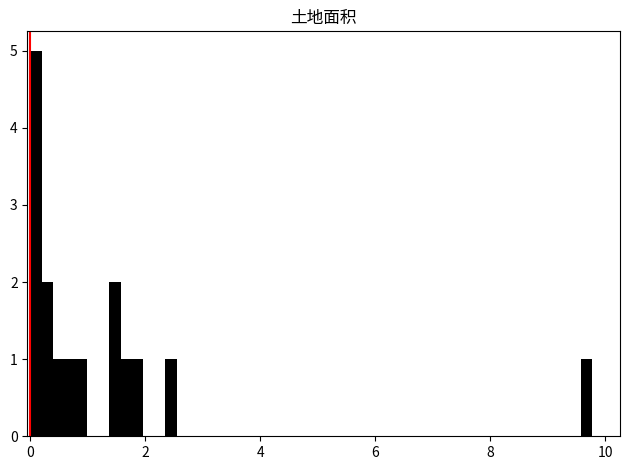

Around what value on the x-axis is the tallest bar? Give the approximate position of its centre, as read against the axis.

0.2